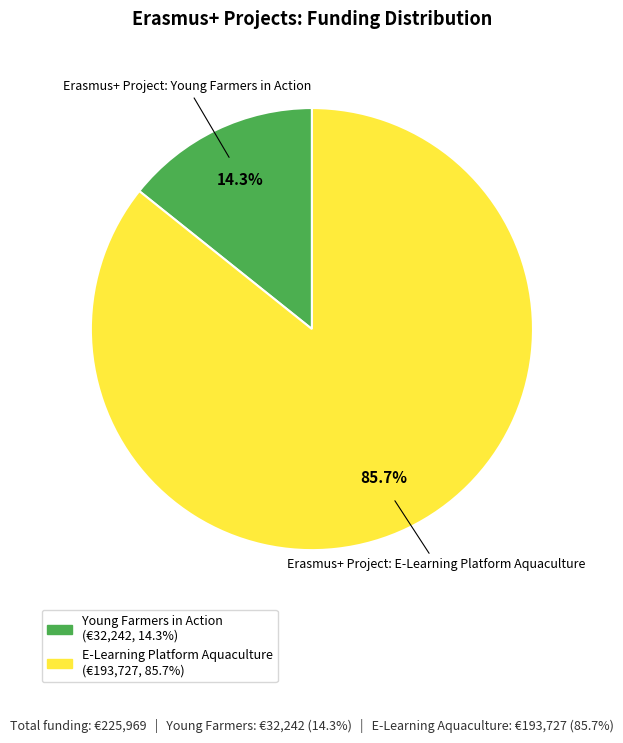

Count the number of slices in the pie.

2